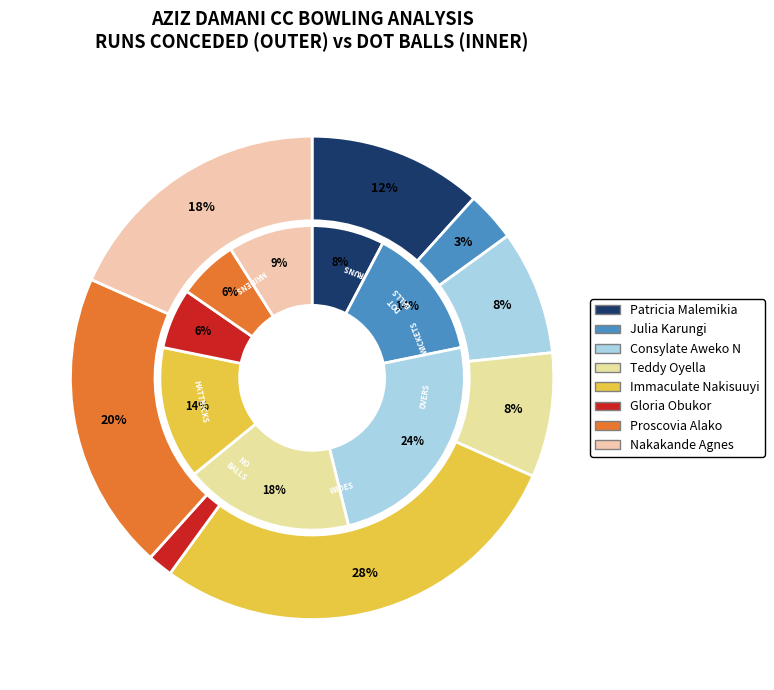

Which series has the widest spread of values?

outer_values